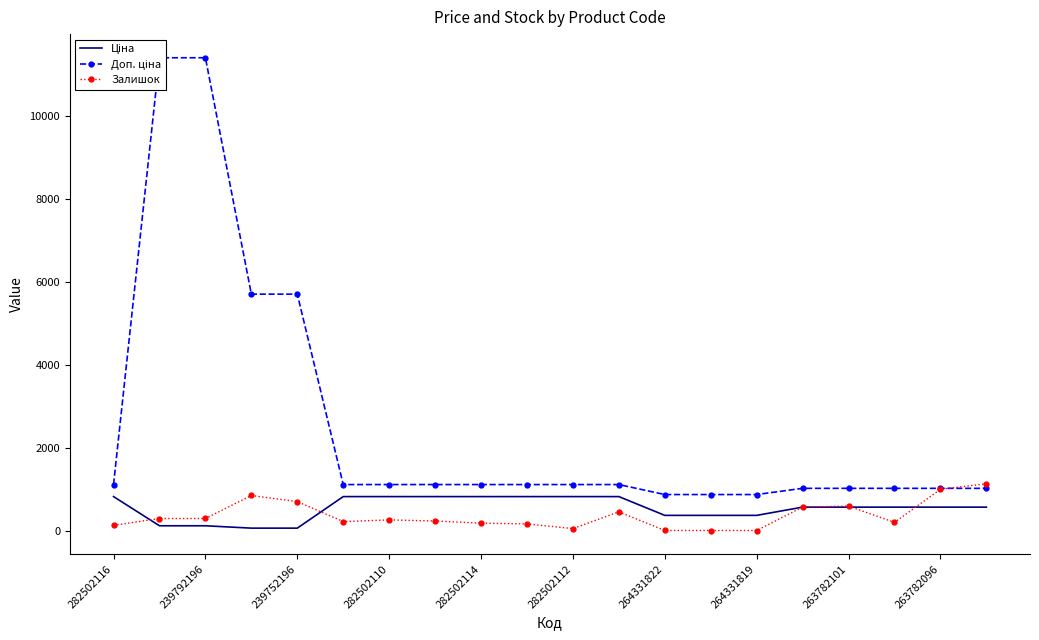

True or false: Залишок has a value of 0.0 at 264331819.

True